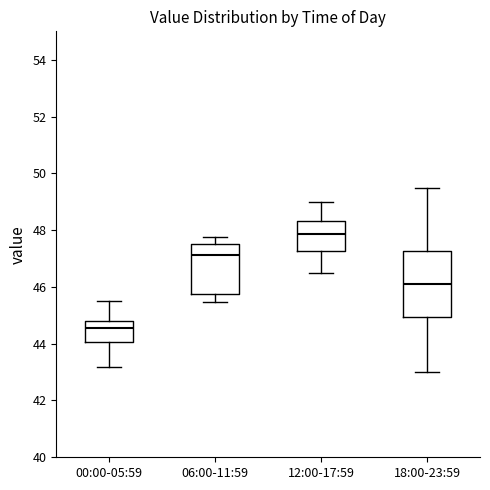

Which box's median line is the lowest?

00:00-05:59